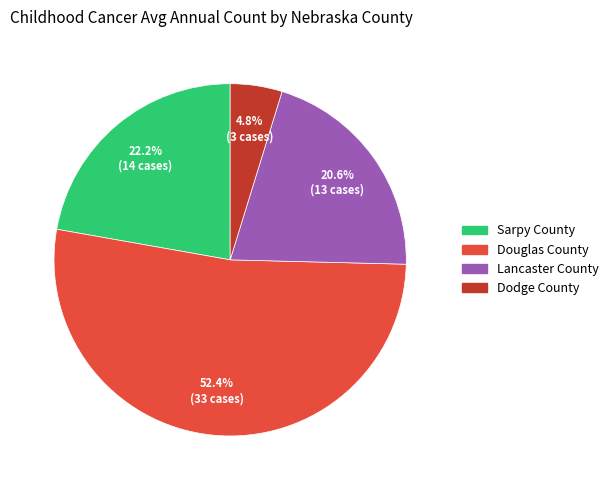

The Lancaster County slice represents 30% of the pie. True or false?

False